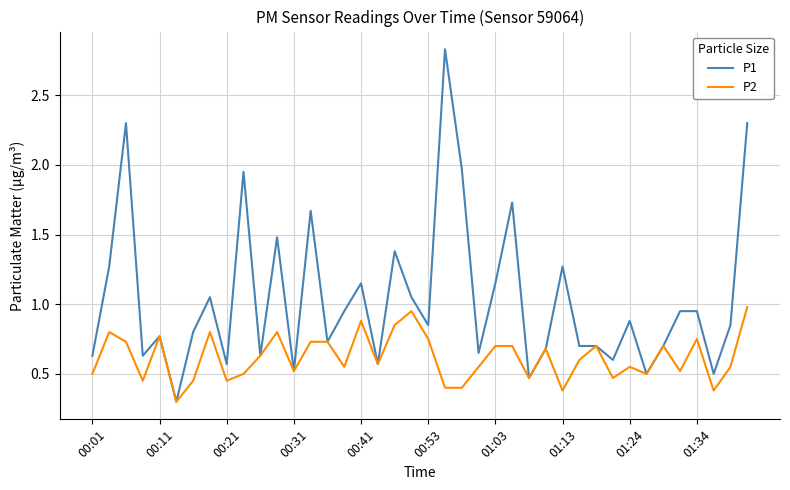

What is the difference between the maximum and minimum values in the P1 series?

2.5